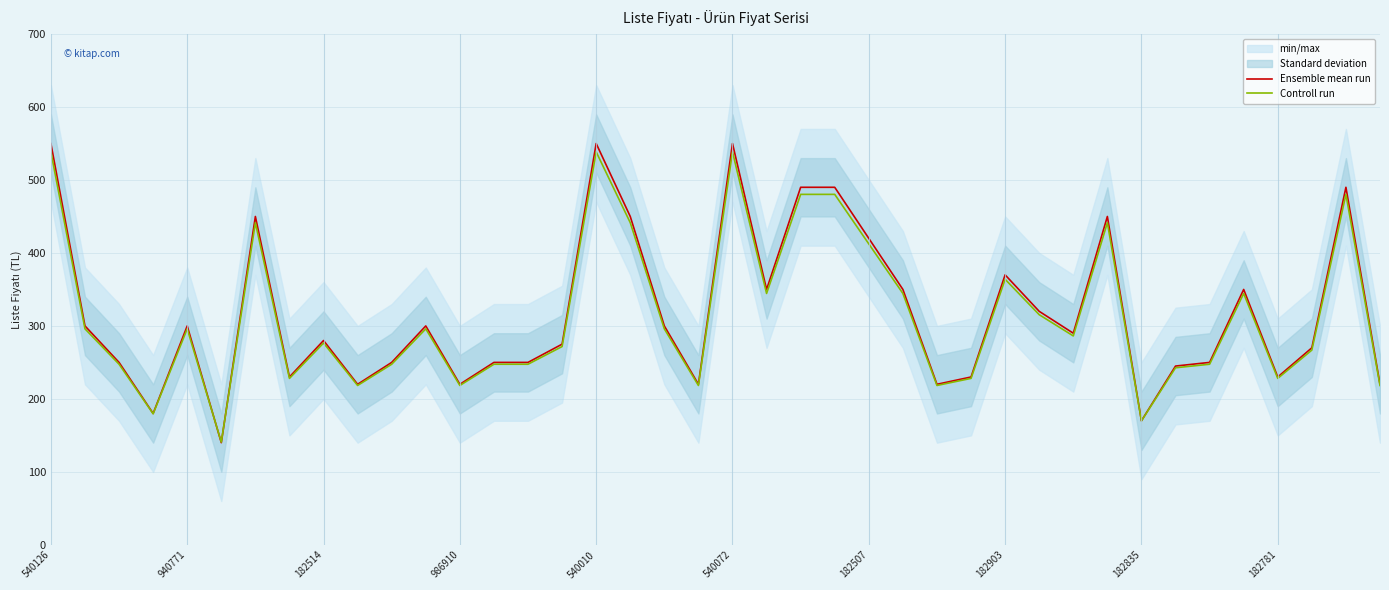

What is the highest value of the Controll run series?

538.5